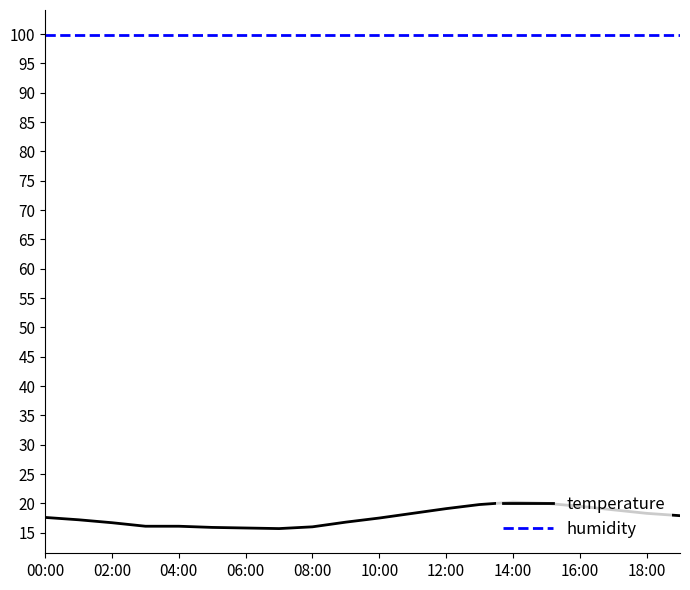

Which series has the widest spread of values?

temperature